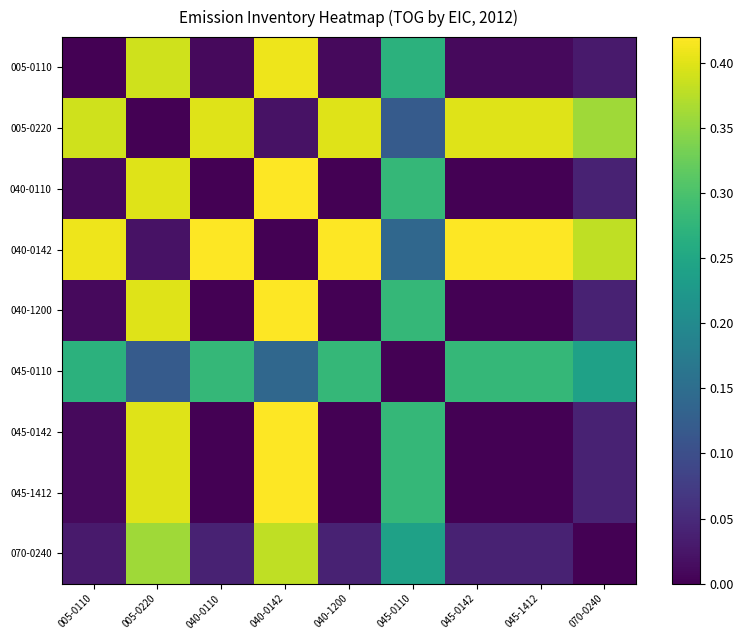

What is the maximum value shown in the chart?

0.4